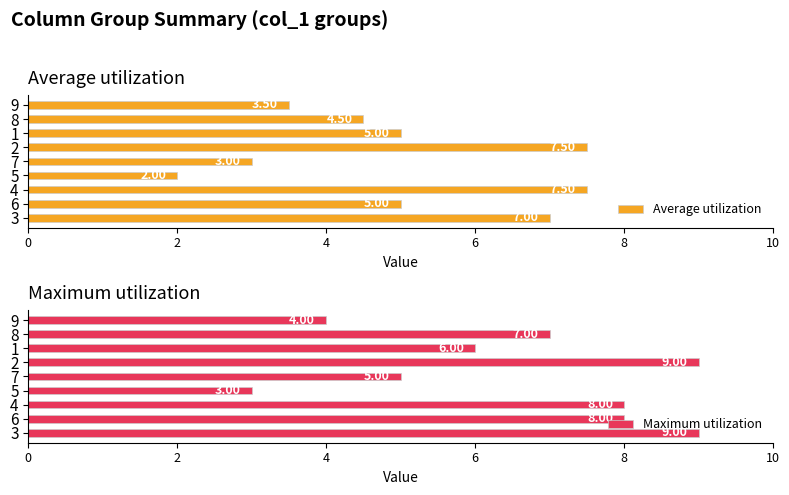

What is the sum of all Average utilization values?

45.0